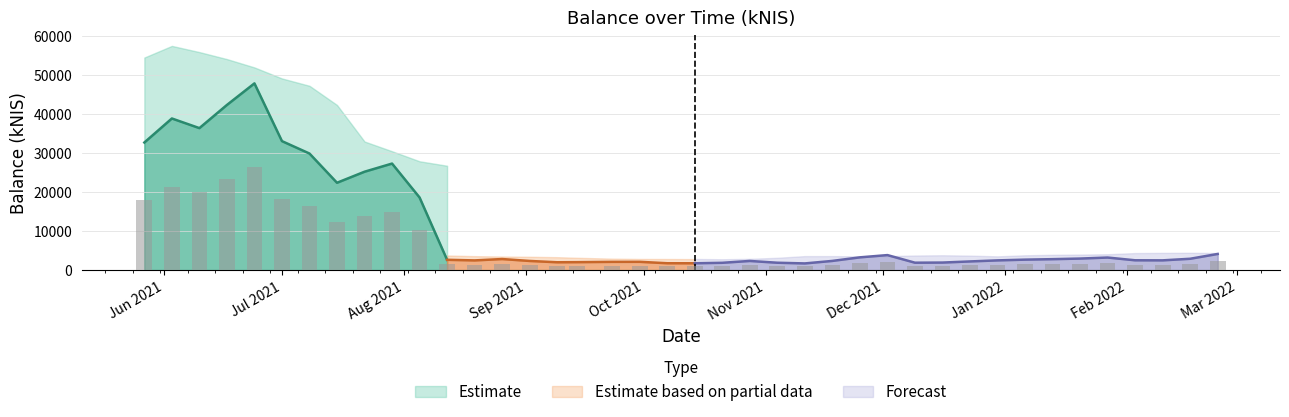

The chart shows a value of 3180.2 at 2021-10-21. True or false?

False